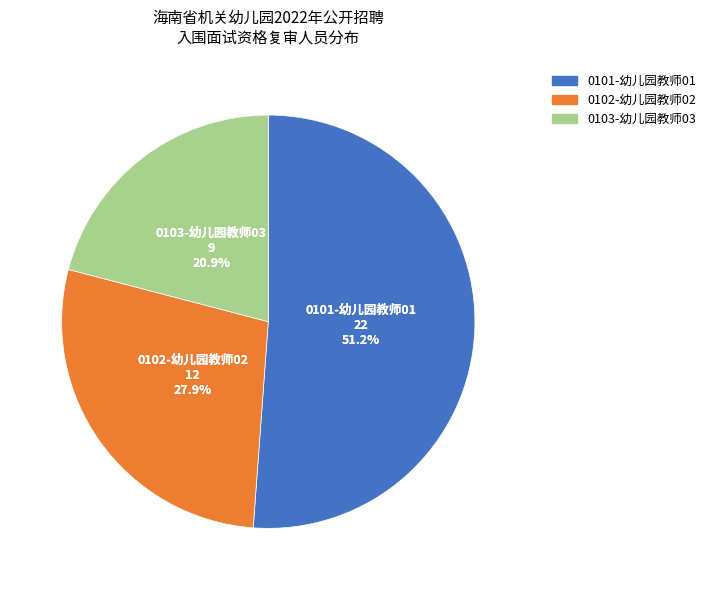

What is the change in value from 0102-幼儿园教师02 to 0103-幼儿园教师03?

-3